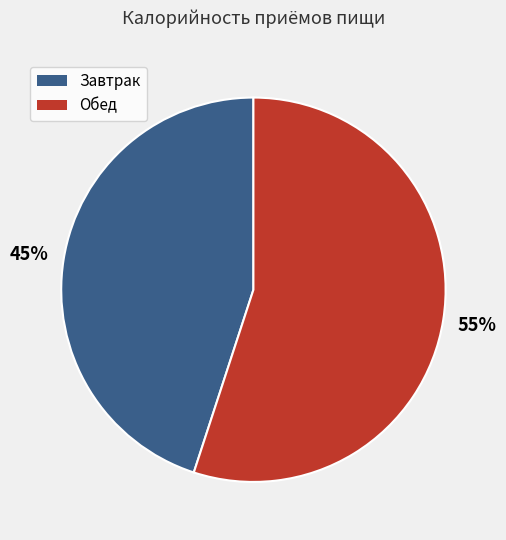

What percentage is the Завтрак slice, to the nearest percent?

45%